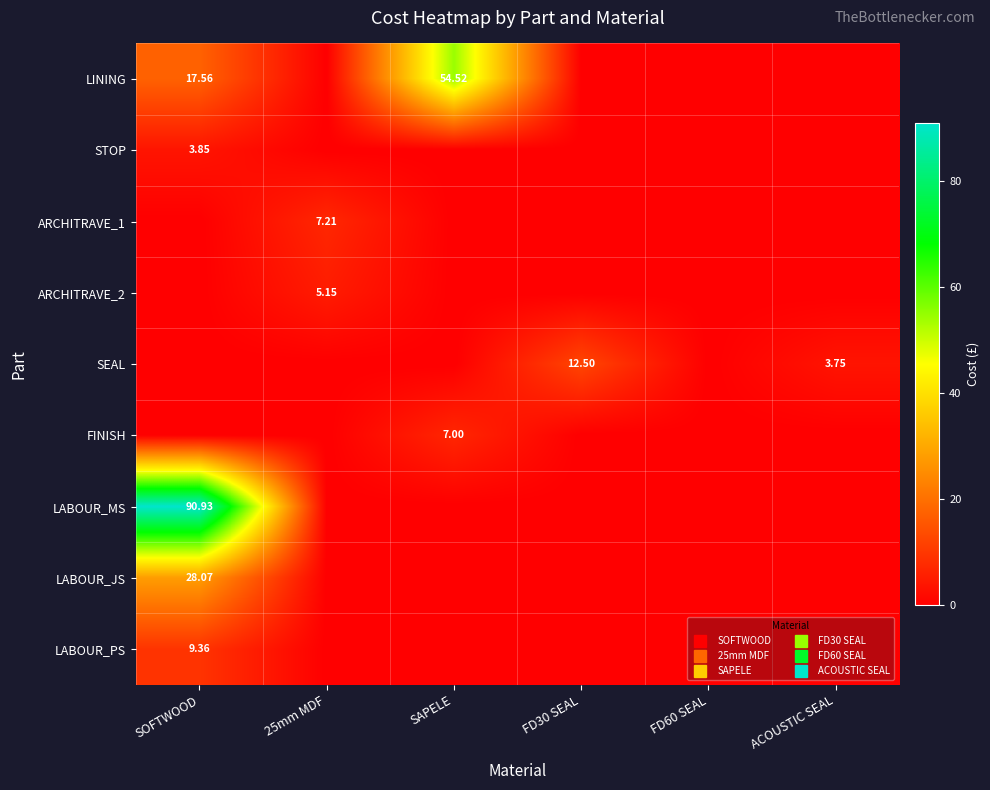

What is the total value across all series at SAPELE?

61.5